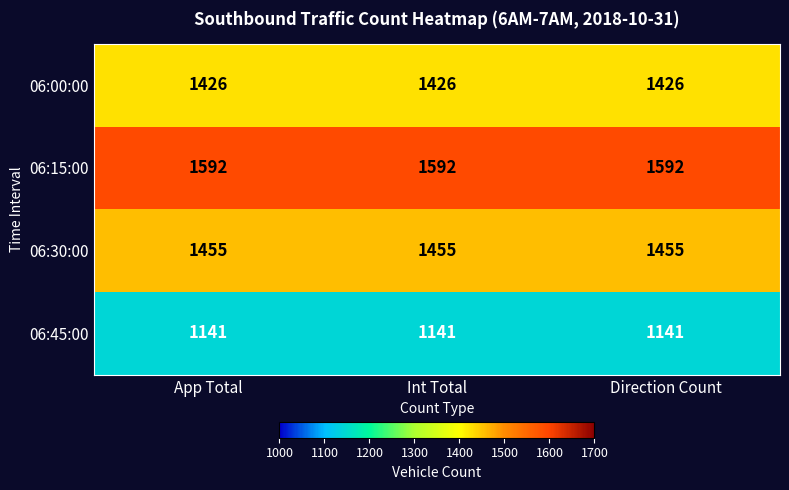

What is the total value across all series at App Total?

5614